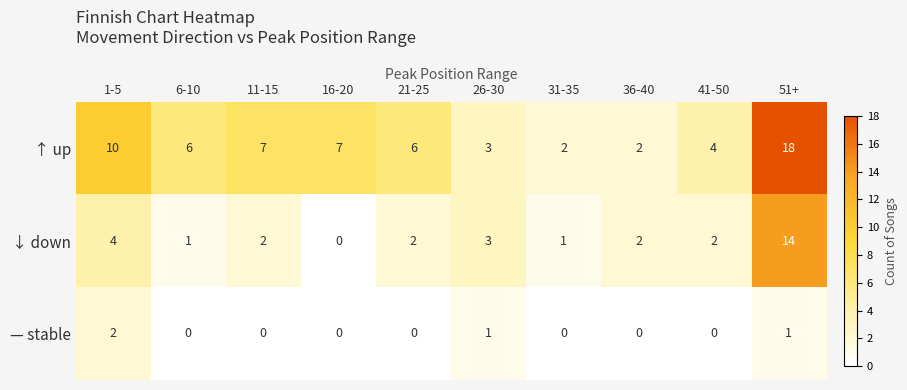

The value of ↑ up at 51+ is 9. True or false?

False